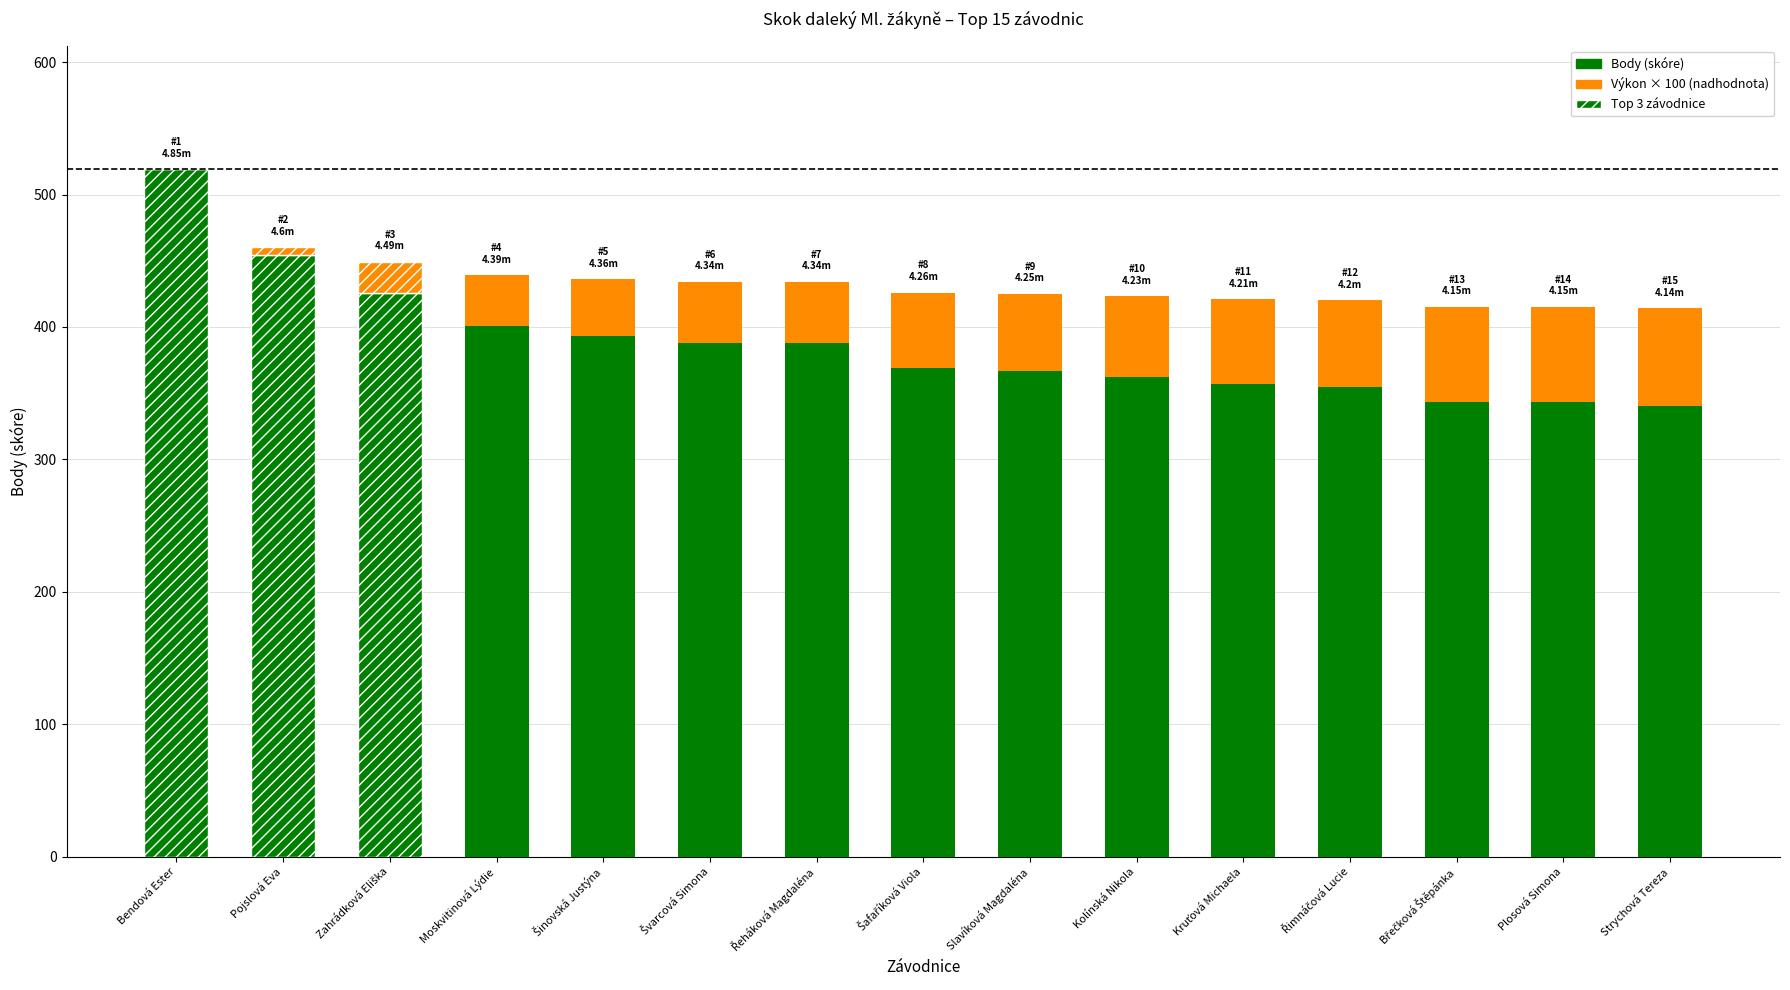

At which category is the sum across all series the highest?

Bendová Ester